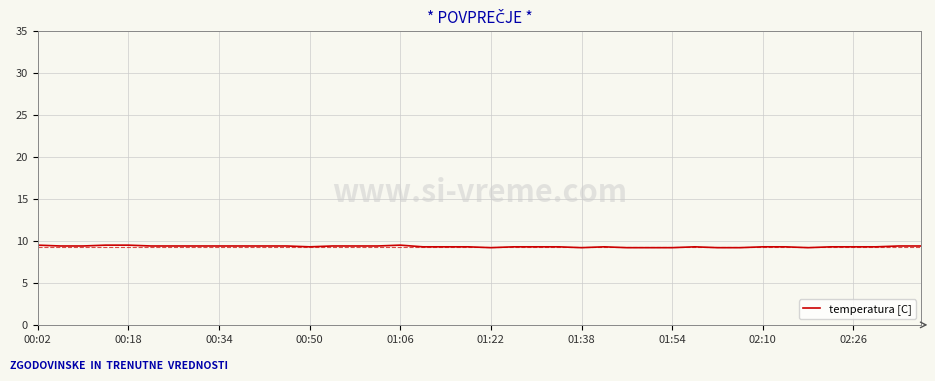

What is the minimum value shown in the chart?

9.2